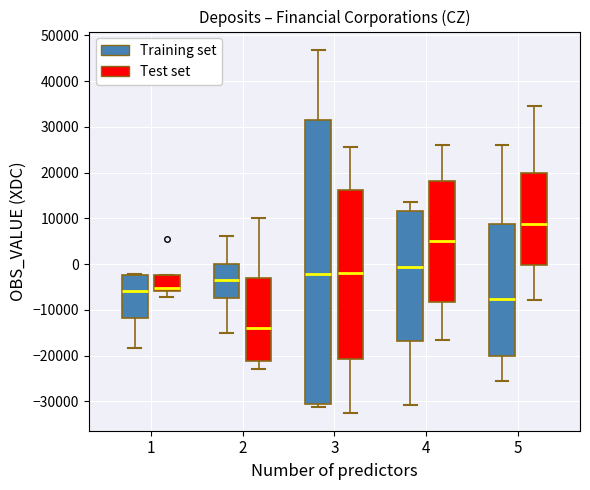

Reading left to right, read every box against the y-axis: the position of its median line, the range the box covers, and the ends of its whiskers. The values are not printed on the chart, so give them approximately, as read against the axis.

1 (Training set): median -6000, box -12000 to -2000, whiskers -18000 to -2000
1 (Test set): median -5000, box -6000 to -2000, whiskers -7000 to -2000
2 (Training set): median -3000, box -7000 to 0, whiskers -15000 to 6000
2 (Test set): median -14000, box -21000 to -3000, whiskers -23000 to 10000
3 (Training set): median -2000, box -31000 to 31000, whiskers -31000 (just below the box's lower edge) to 47000
3 (Test set): median -2000, box -21000 to 16000, whiskers -32000 to 26000
4 (Training set): median -1000, box -17000 to 12000, whiskers -31000 to 14000
4 (Test set): median 5000, box -8000 to 18000, whiskers -17000 to 26000
5 (Training set): median -8000, box -20000 to 9000, whiskers -26000 to 26000
5 (Test set): median 9000, box 0 to 20000, whiskers -8000 to 34000